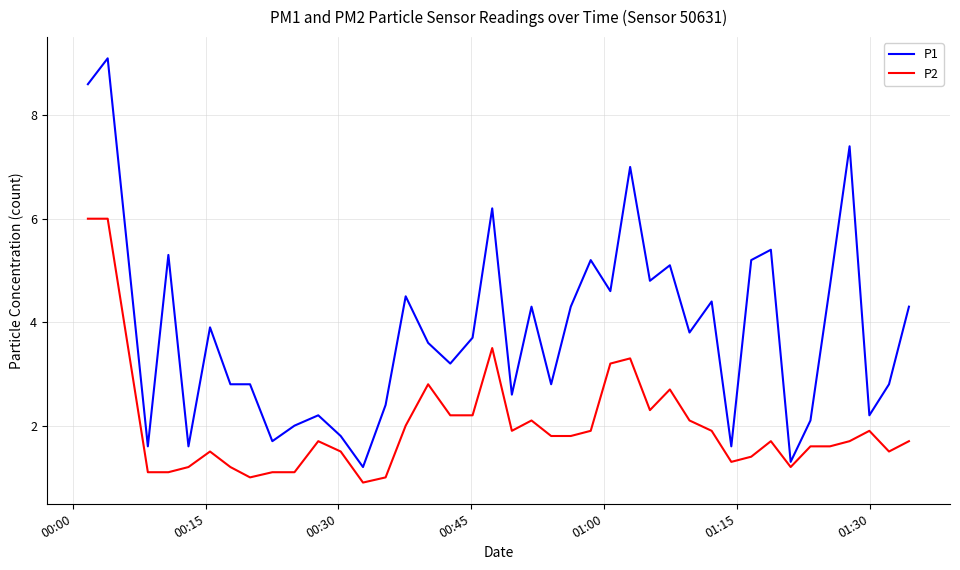

Which series has the largest total across all categories?

P1